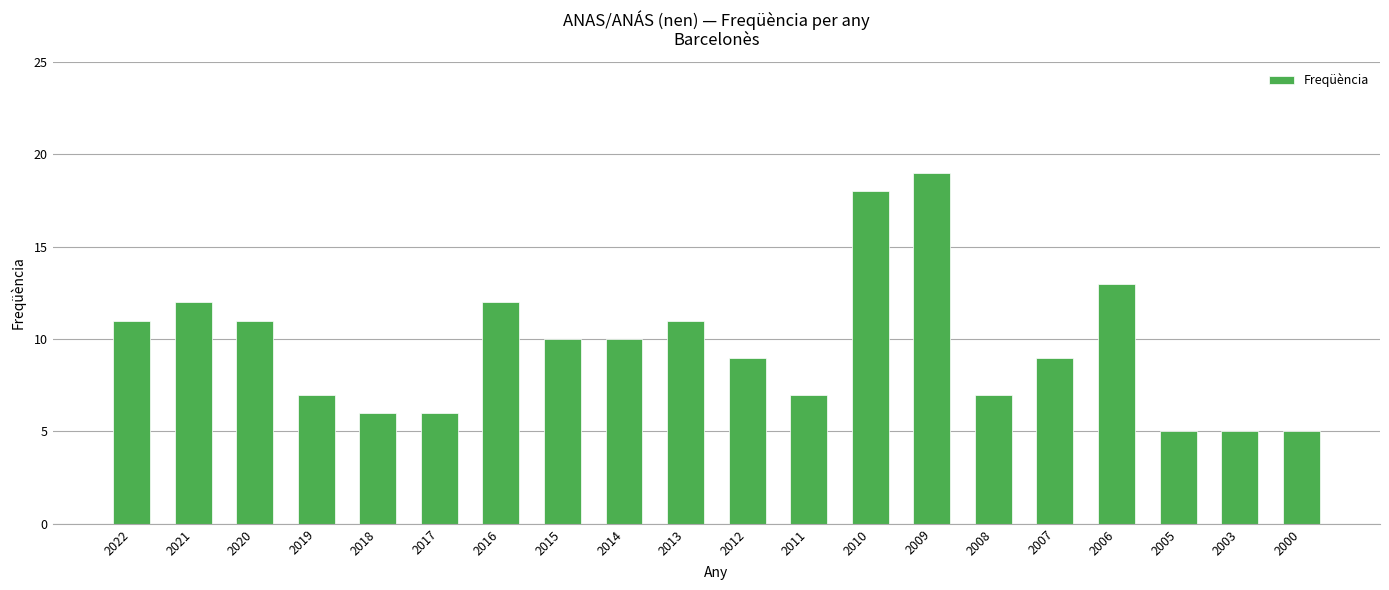

What is the smallest value displayed?

5